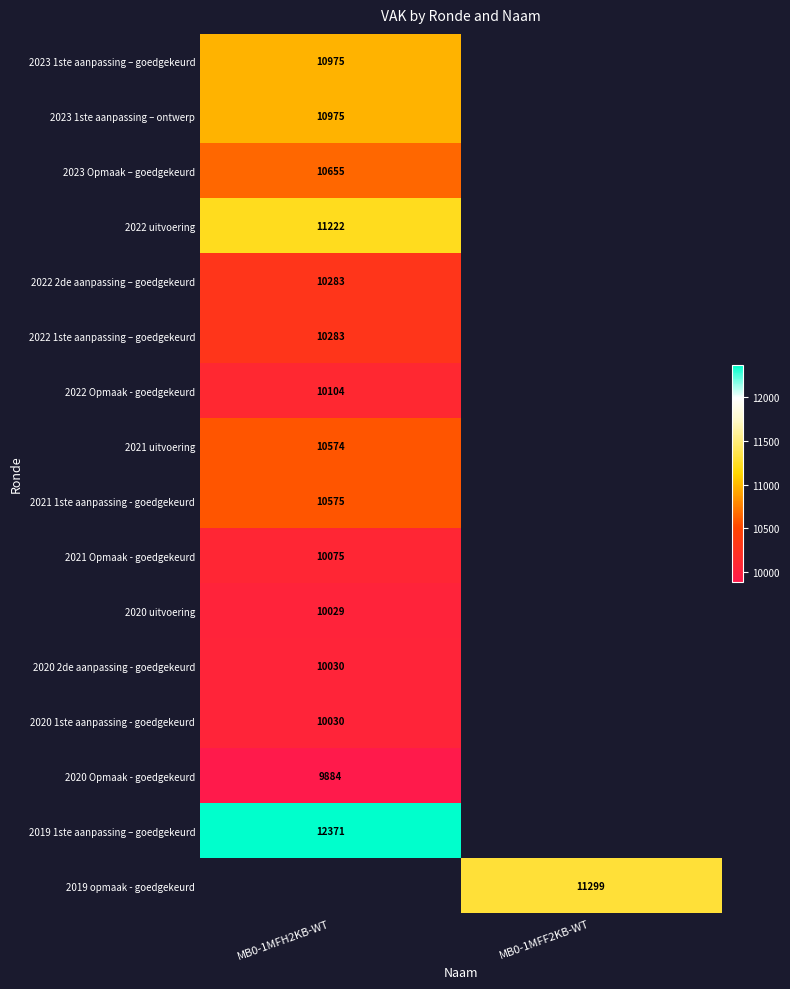

The value of 2023 1ste aanpassing – goedgekeurd at MB0-1MFH2KB-WT is 10975. True or false?

True